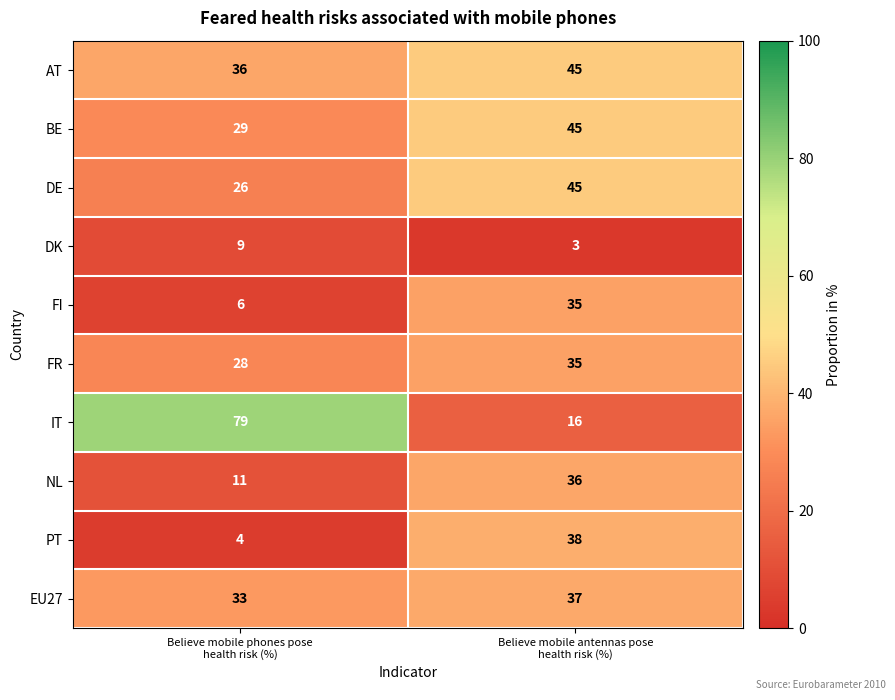

What is the difference between the maximum and minimum values in the BE series?

16